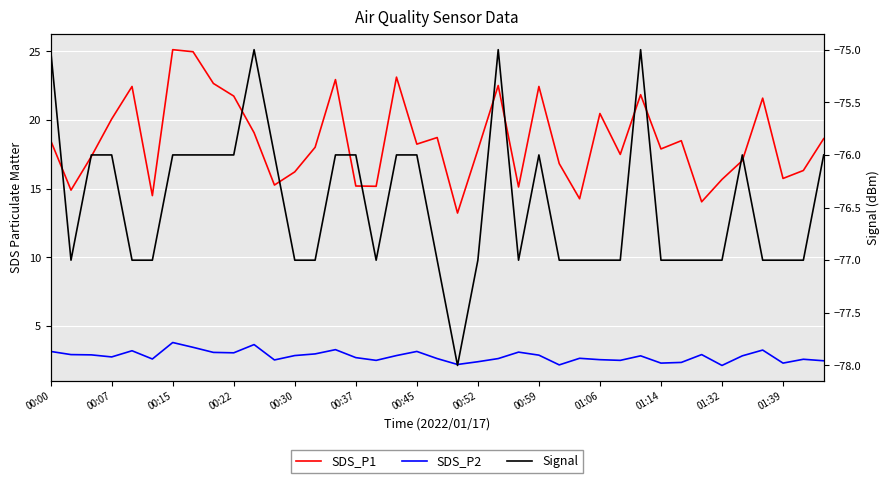

How many interior local peaks does the SDS_P1 series have?

11